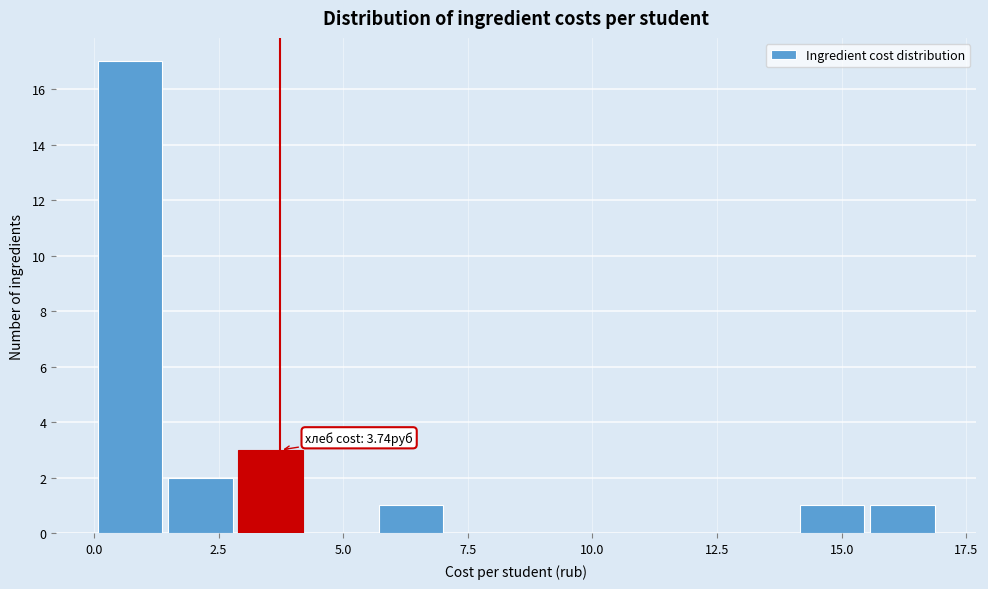

Around what value on the x-axis is the tallest bar? Give the approximate position of its centre, as read against the axis.

0.5